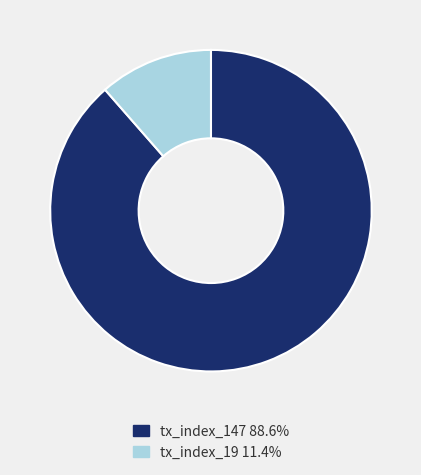

Does tx_index_19 11.4% account for over 50% of the chart?

No